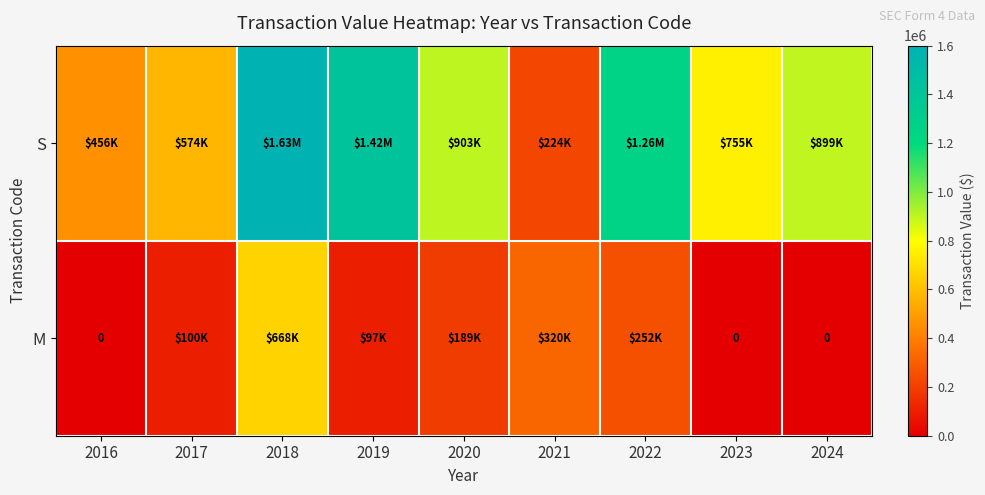

List the labels in order of S value, largest first.

2018, 2019, 2022, 2020, 2024, 2023, 2017, 2016, 2021